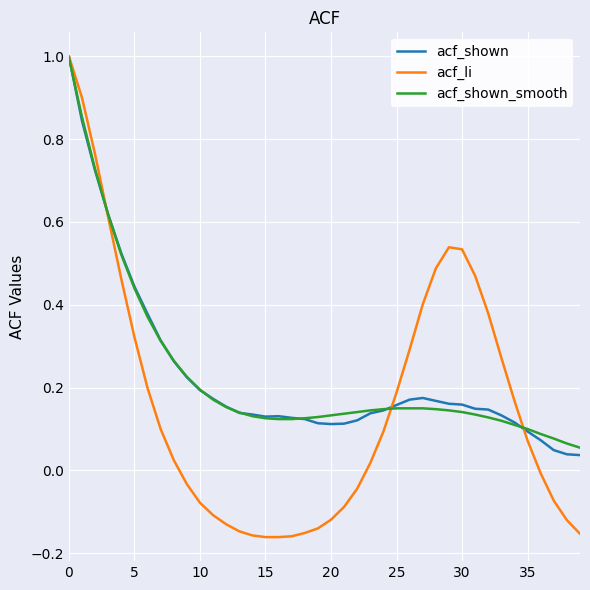

How many lines are shown in the chart?

3